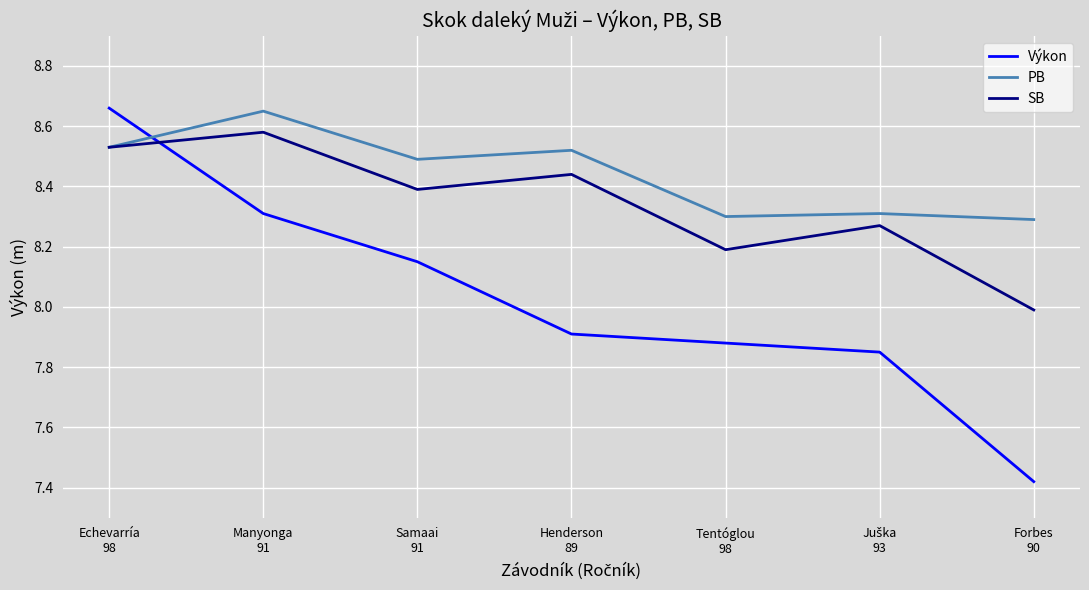

How many PB values are between 8 and 9?

7